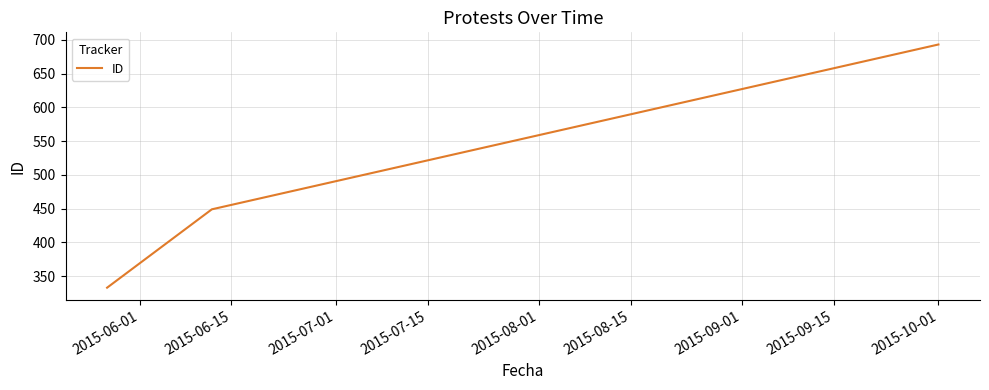

Count the number of categories in the chart.

3